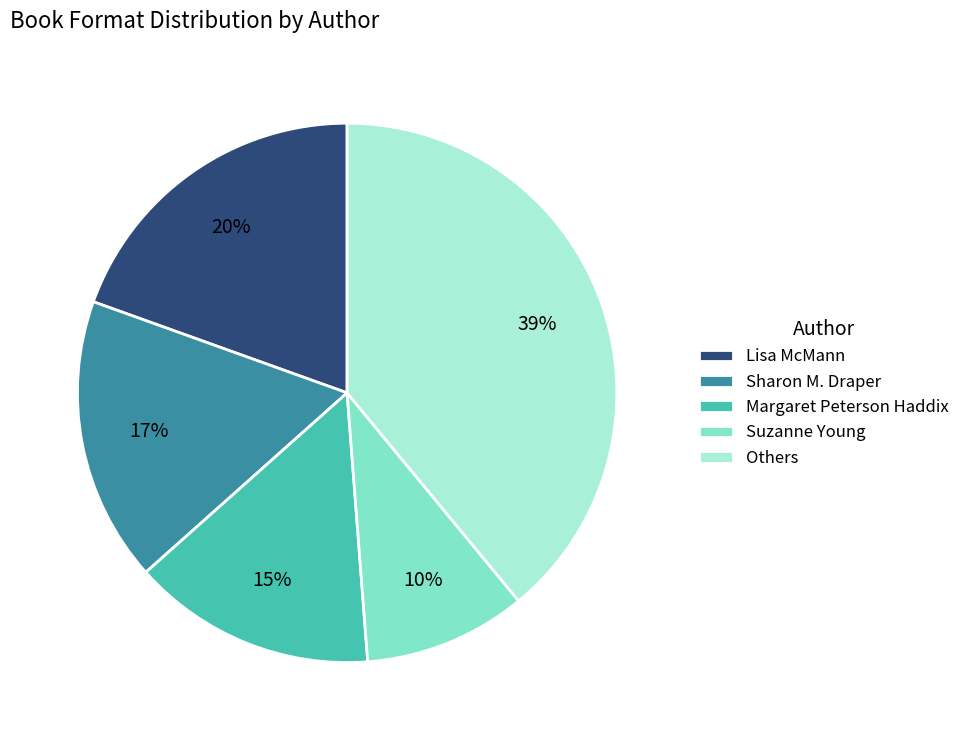

To the nearest percent, what is the combined percentage of Suzanne Young and Sharon M. Draper?

27%